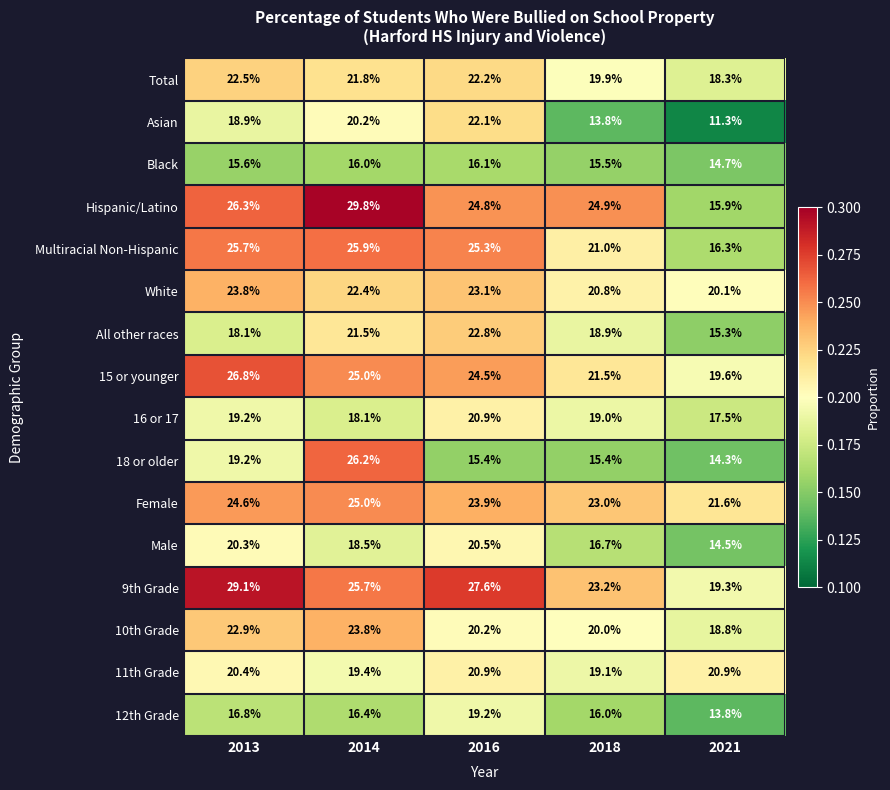

What is the difference between the maximum and second lowest values in the 12th Grade series?

3.2